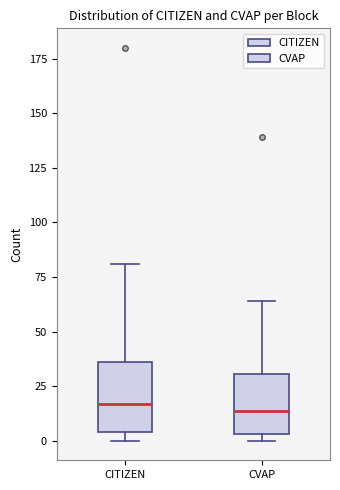

Reading left to right, transcribe this box plot: for each box, give where its median line is, the range the box spans, and where its two whiskers end, as read against the y-axis. The values are not printed on the chart, so give them approximately, as read against the axis.

CITIZEN: median 15, box 5 to 35, whiskers 0 to 80
CVAP: median 15, box 5 to 30, whiskers 0 to 65